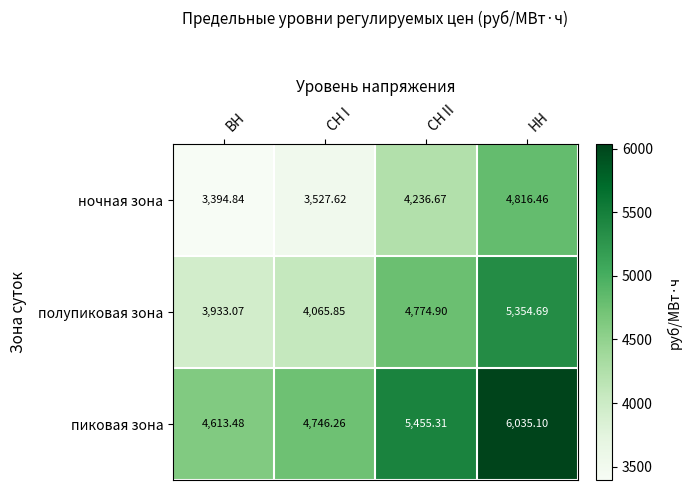

At ВН, list the series in order from largest to smallest.

пиковая зона, полупиковая зона, ночная зона